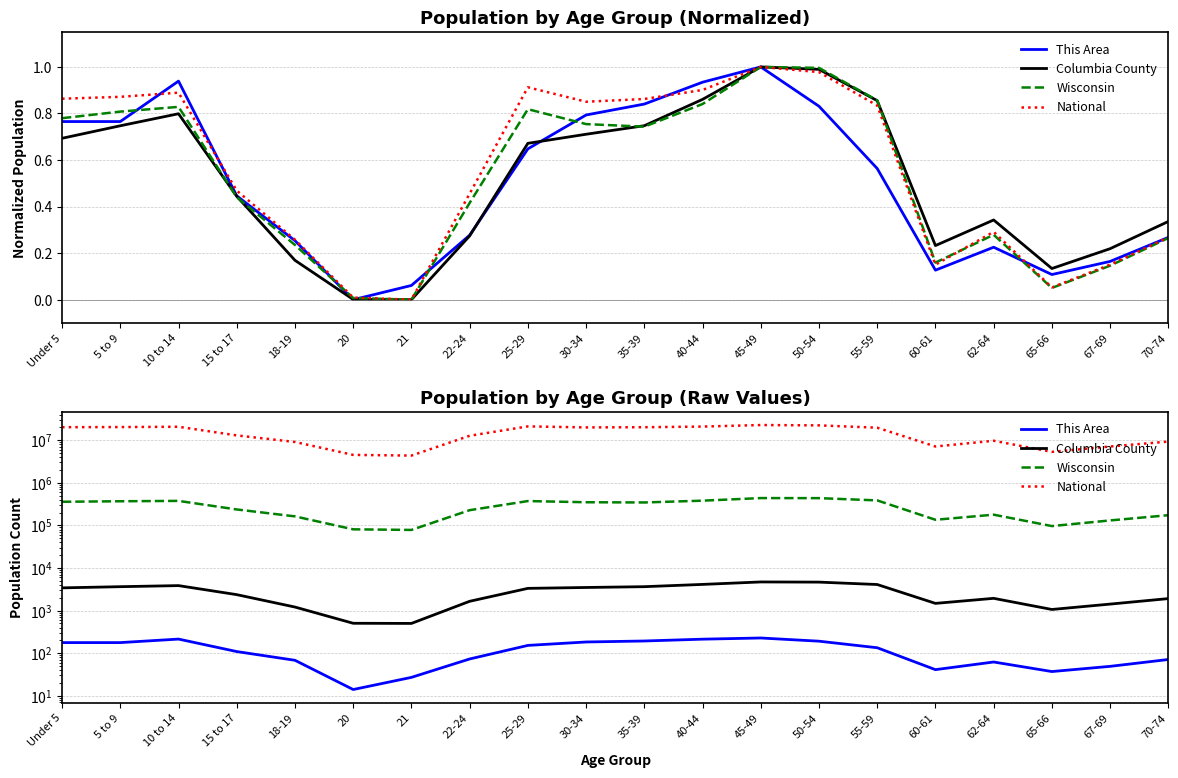

Rank the categories by Wisconsin value from highest to lowest.

45-49, 50-54, 55-59, 40-44, 10 to 14, 25-29, 5 to 9, Under 5, 30-34, 35-39, 15 to 17, 22-24, 62-64, 70-74, 18-19, 60-61, 67-69, 65-66, 20, 21